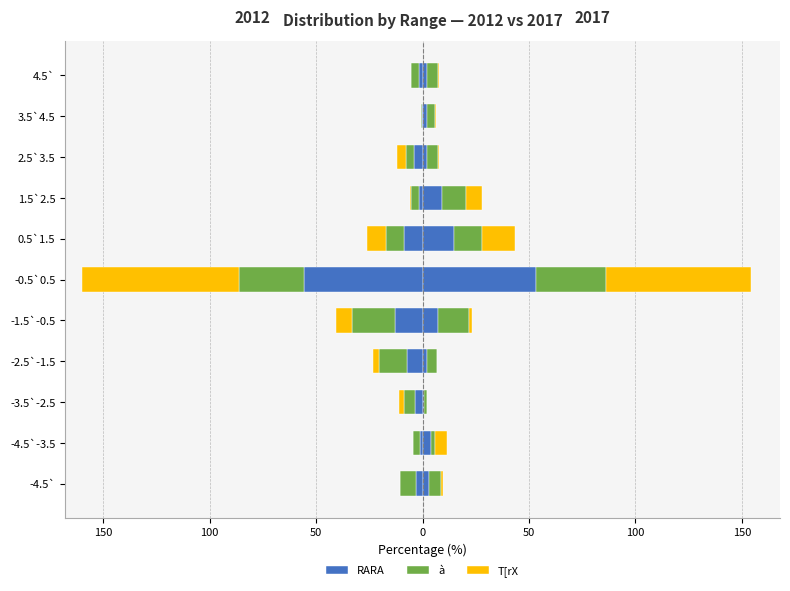

How many categories are shown in the chart?

11